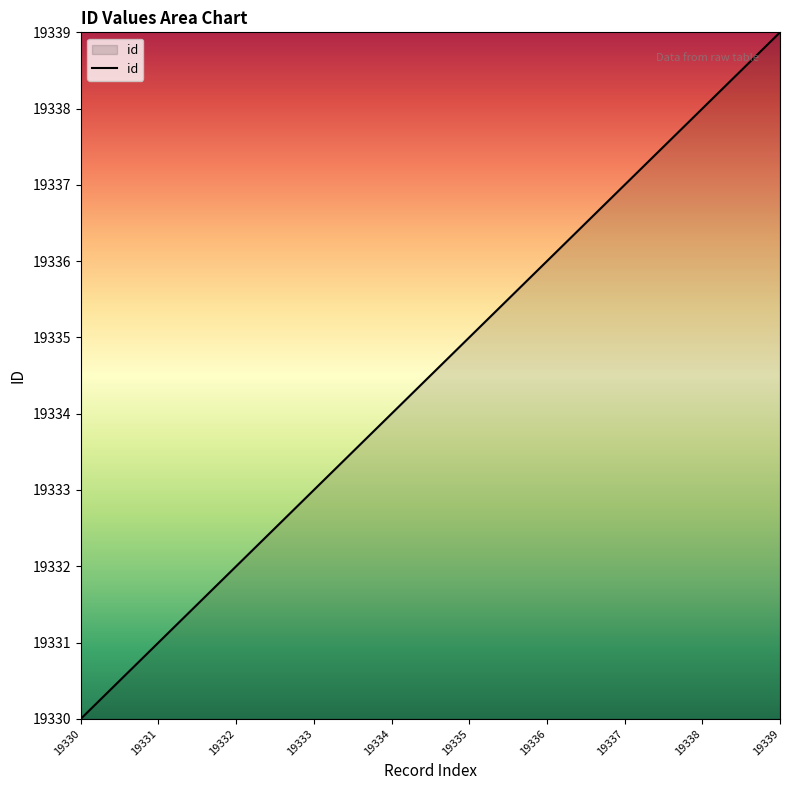

What is the minimum value shown in the chart?

19330